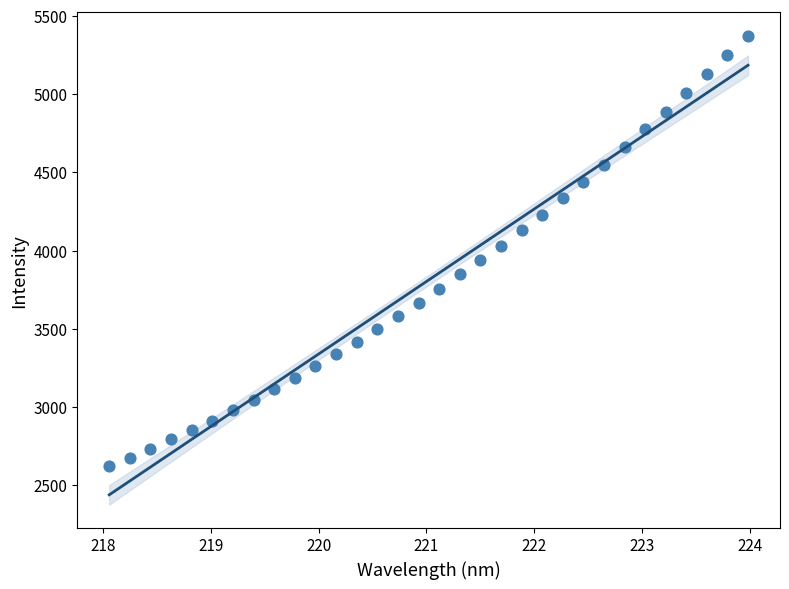

What is the range of X values (max minus min)?

5.9